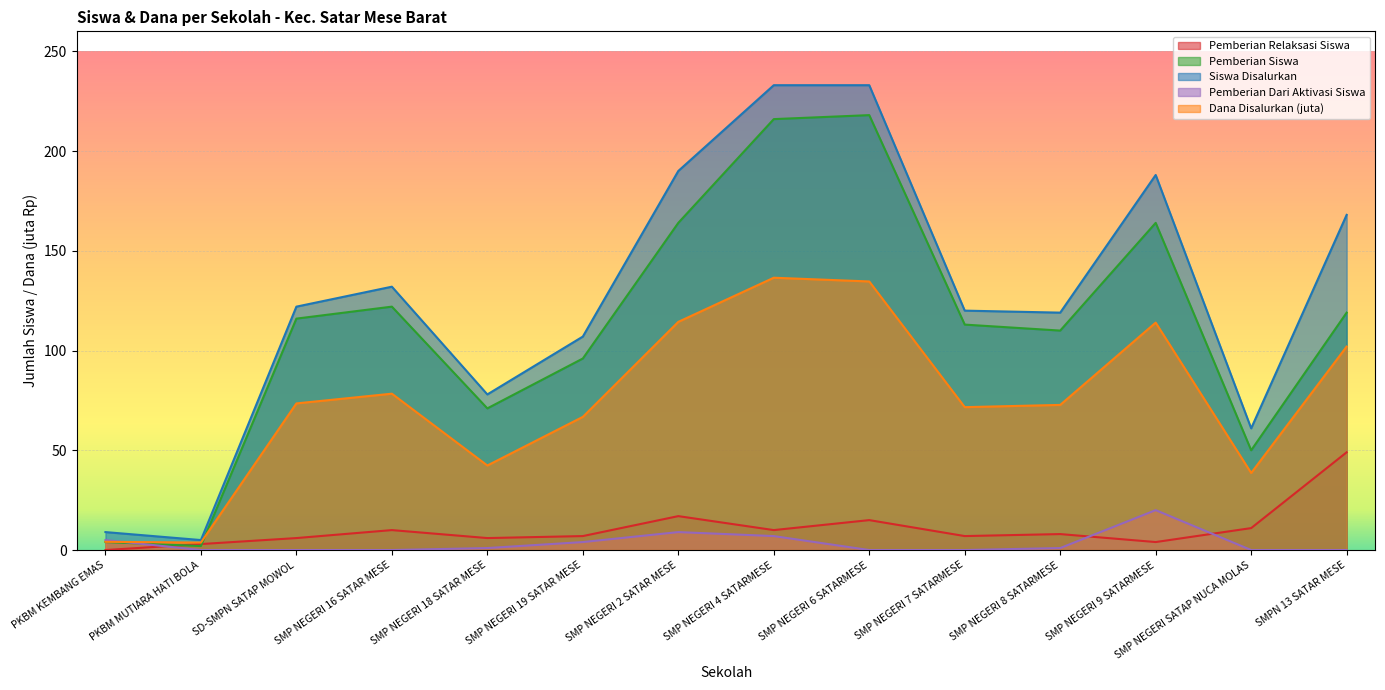

What is the label of the 3rd point from the left?

SD-SMPN SATAP MOWOL